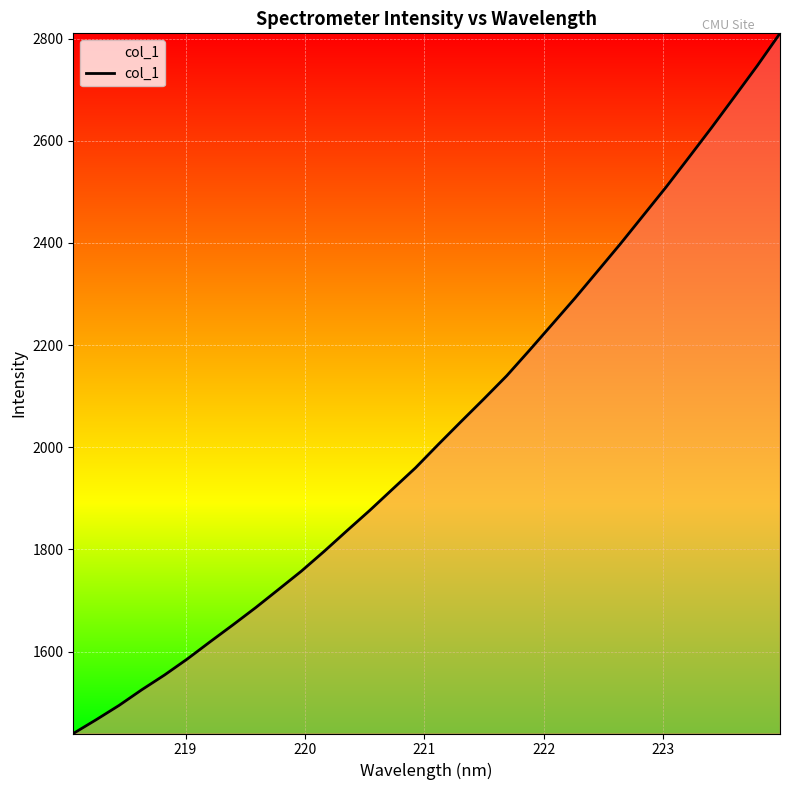

What is the smallest value displayed?

1439.5